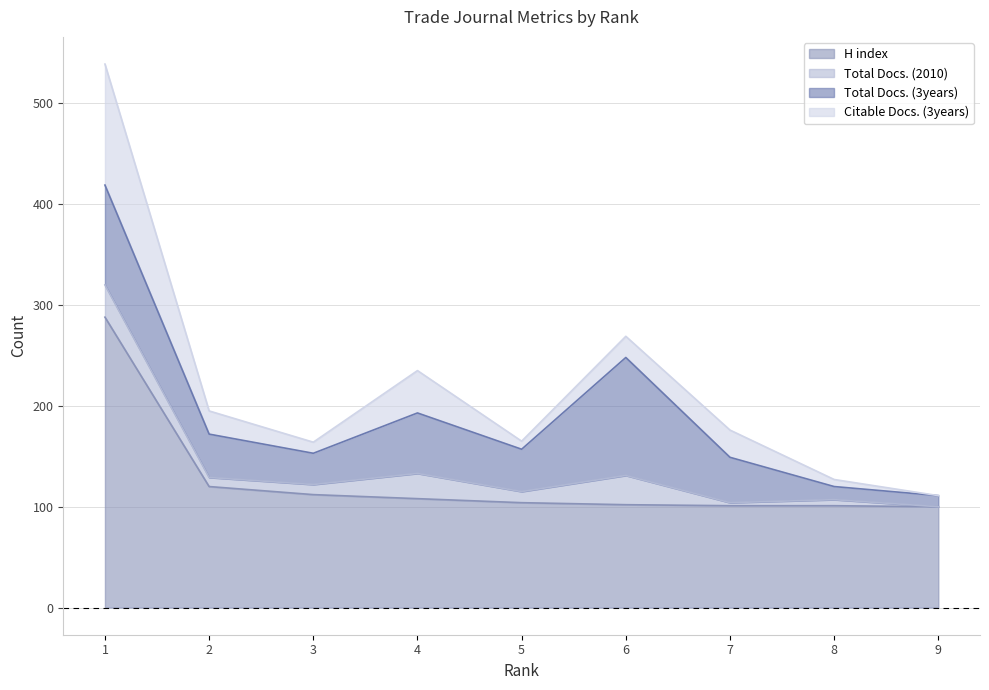

How many data points does each series have?

9